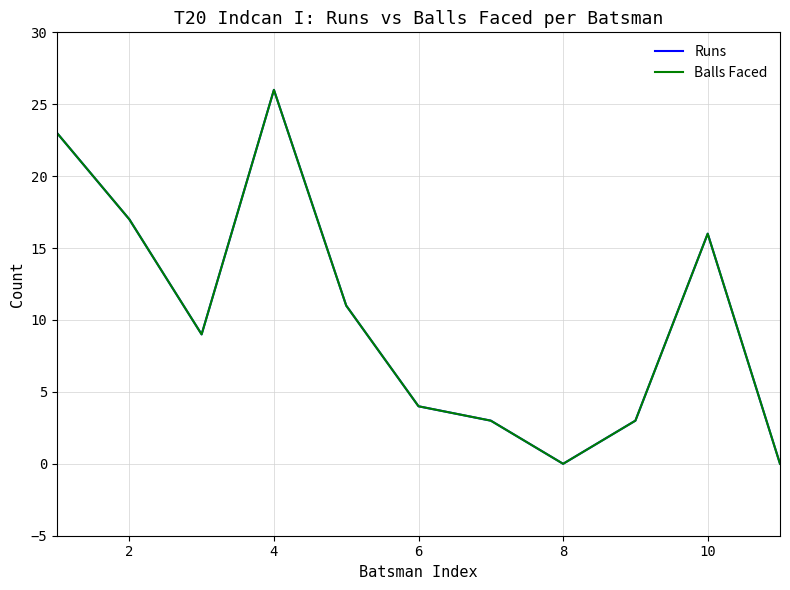

True or false: Balls Faced has more than 0 points higher than both neighbors.

True